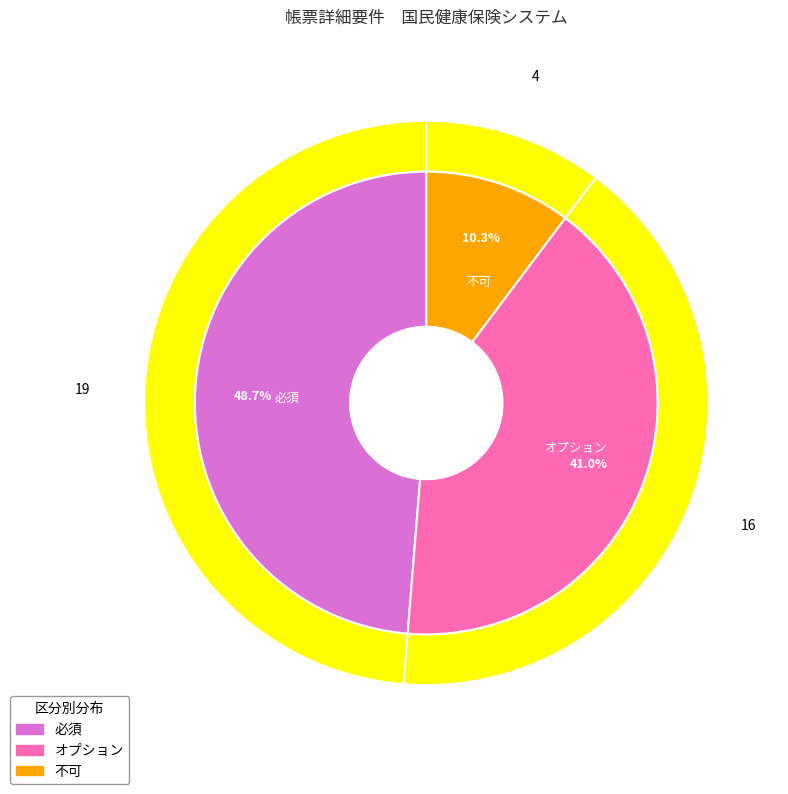

To the nearest percent, what percentage of the pie is 不可?

10%